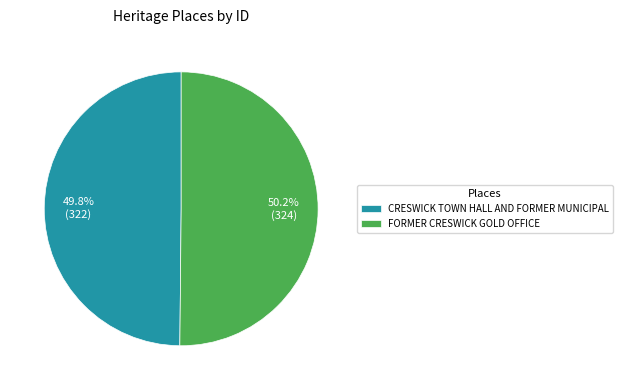

Is it true that FORMER CRESWICK GOLD OFFICE is 50% of the pie?

True